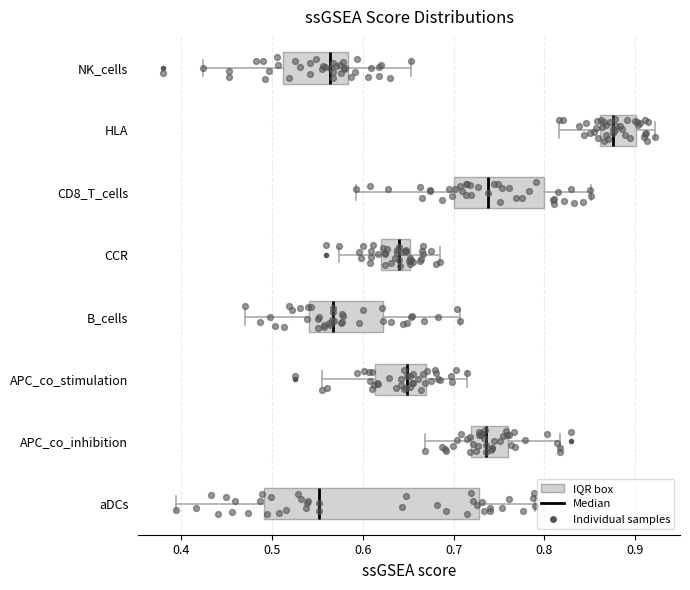

Reading bottom to top, transcribe this box plot: for each box, give where its median line is, the range the box spans, and where its two whiskers end, as read against the x-axis. The values are not printed on the chart, so give them approximately, as read against the axis.

aDCs: median 0.55, box 0.49 to 0.73, whiskers 0.39 to 0.79
APC_co_inhibition: median 0.74, box 0.72 to 0.76, whiskers 0.67 to 0.82
APC_co_stimulation: median 0.65, box 0.61 to 0.67, whiskers 0.55 to 0.71
B_cells: median 0.57, box 0.54 to 0.62, whiskers 0.47 to 0.71
CCR: median 0.64, box 0.62 to 0.65, whiskers 0.57 to 0.69
CD8_T_cells: median 0.74, box 0.70 to 0.80, whiskers 0.59 to 0.85
HLA: median 0.88, box 0.86 to 0.90, whiskers 0.82 to 0.92
NK_cells: median 0.56, box 0.51 to 0.58, whiskers 0.42 to 0.65